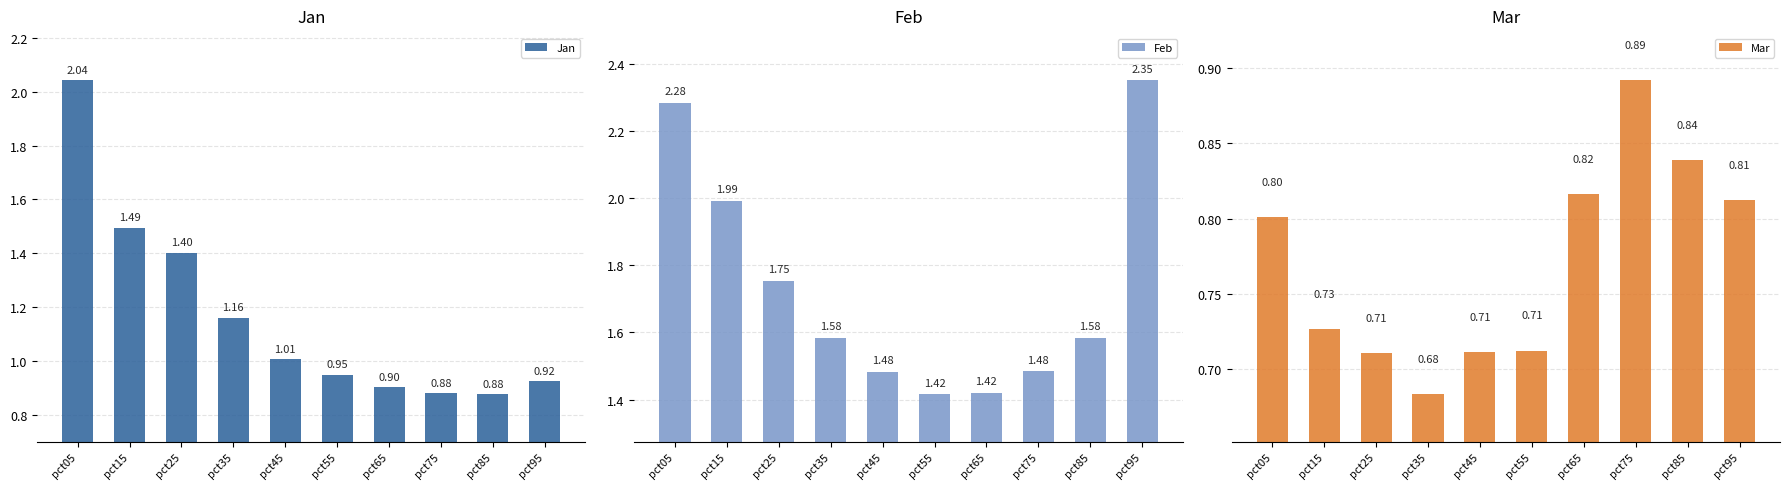

What is the average value of the Jan series?

1.2